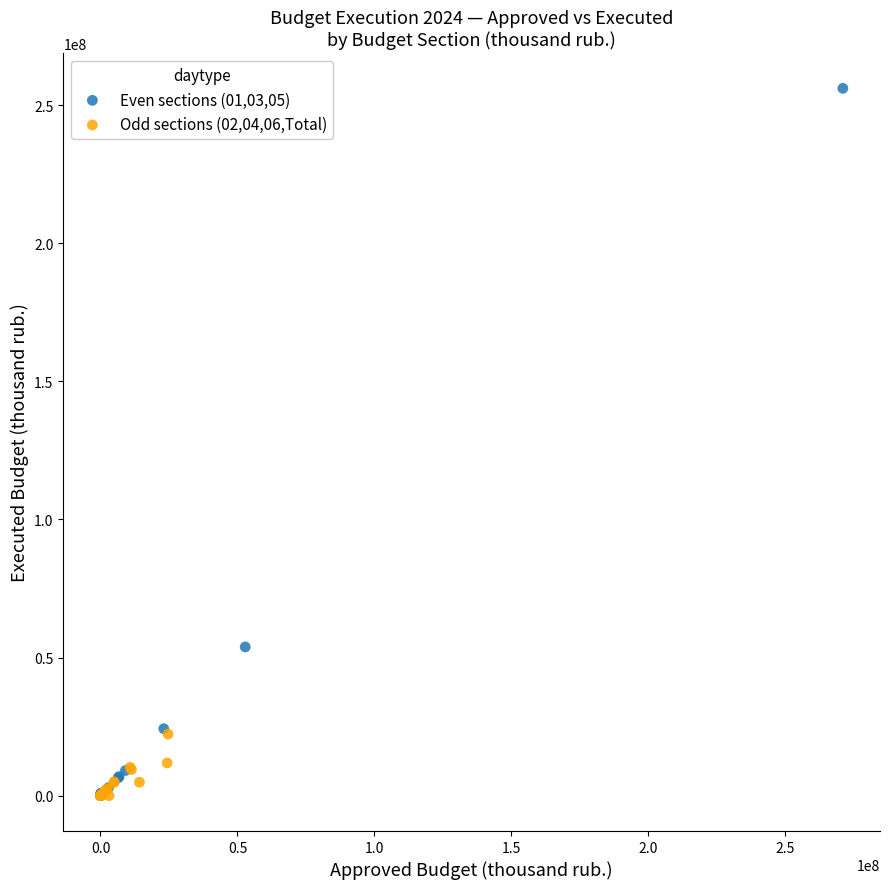

Which series has the widest spread of Y values?

Even sections (01,03,05)